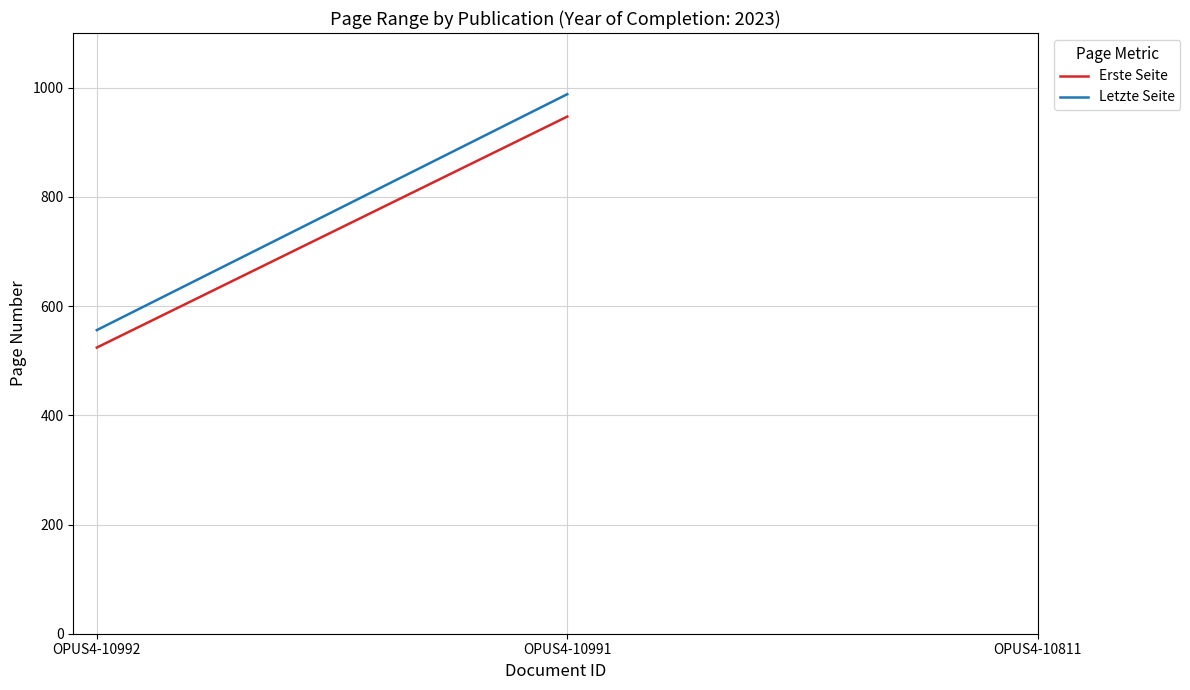

What is the sum of all Letzte Seite values?

1544